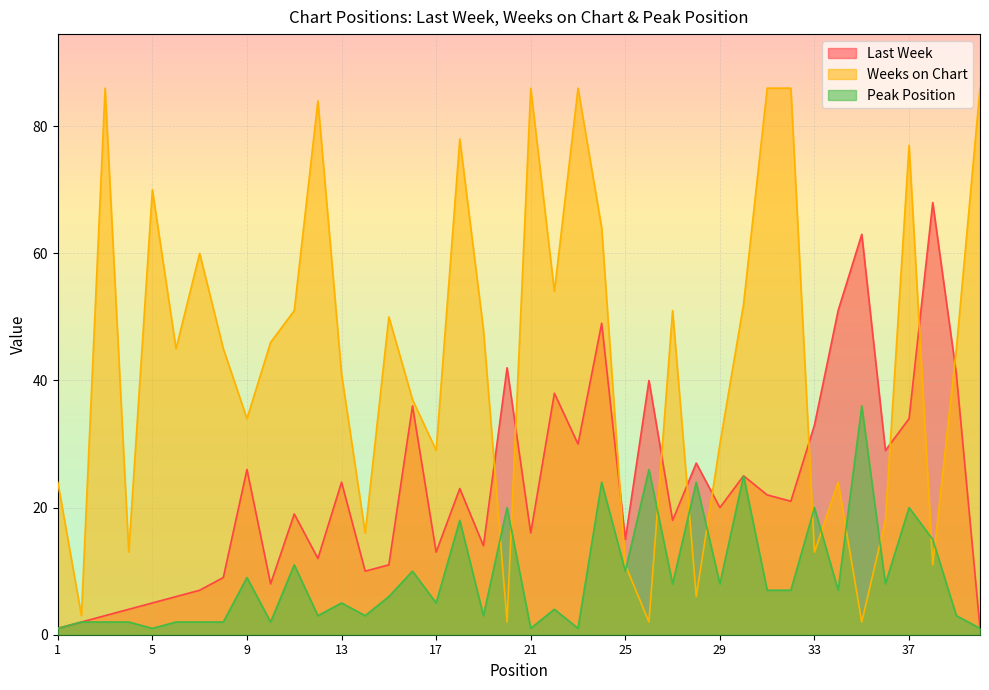

How many interior local valleys does the Last Week series have?

12